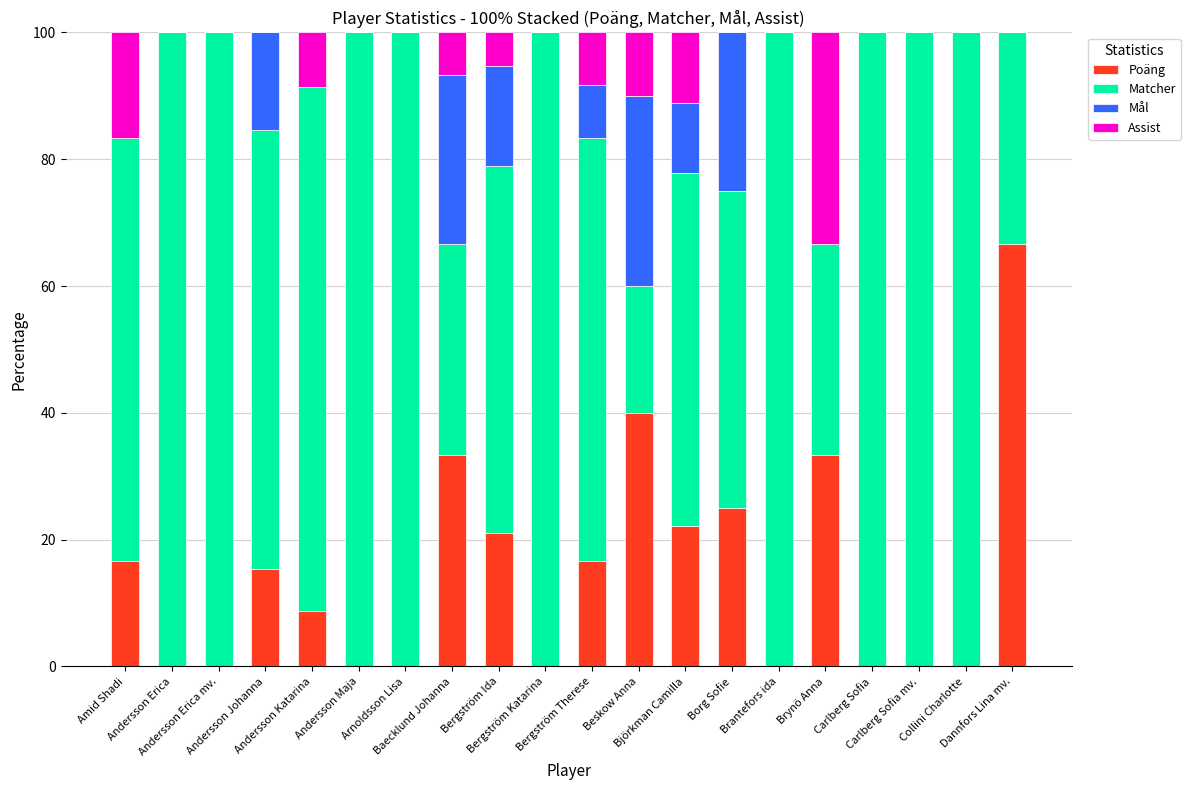

What is the maximum value for Poäng?

66.7